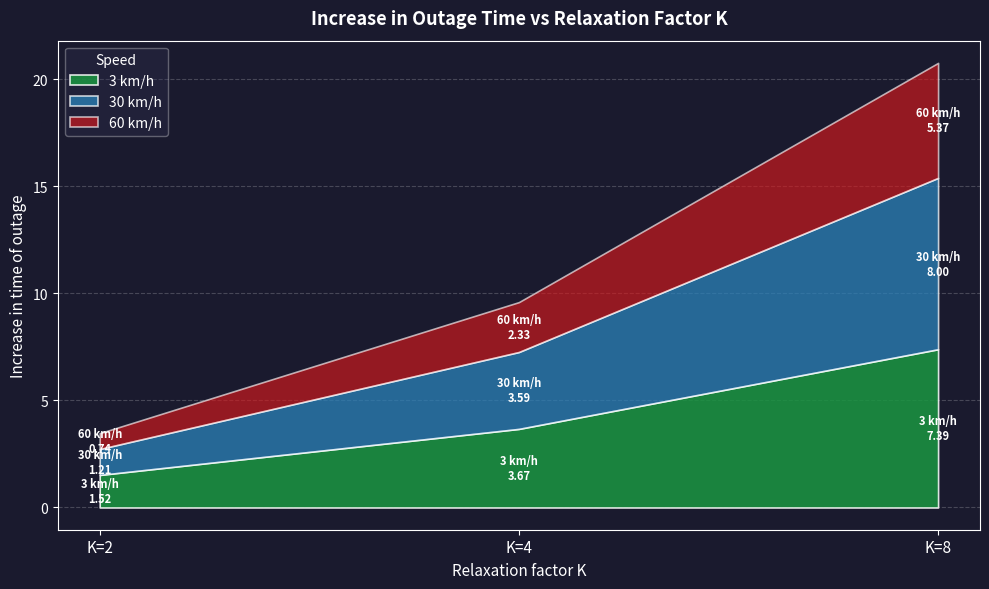

Reading left to right, what are all the values shown in this chart?

3 km/h: 1.5	3.7	7.4
30 km/h: 1.2	3.6	8.0
60 km/h: 0.7	2.3	5.4